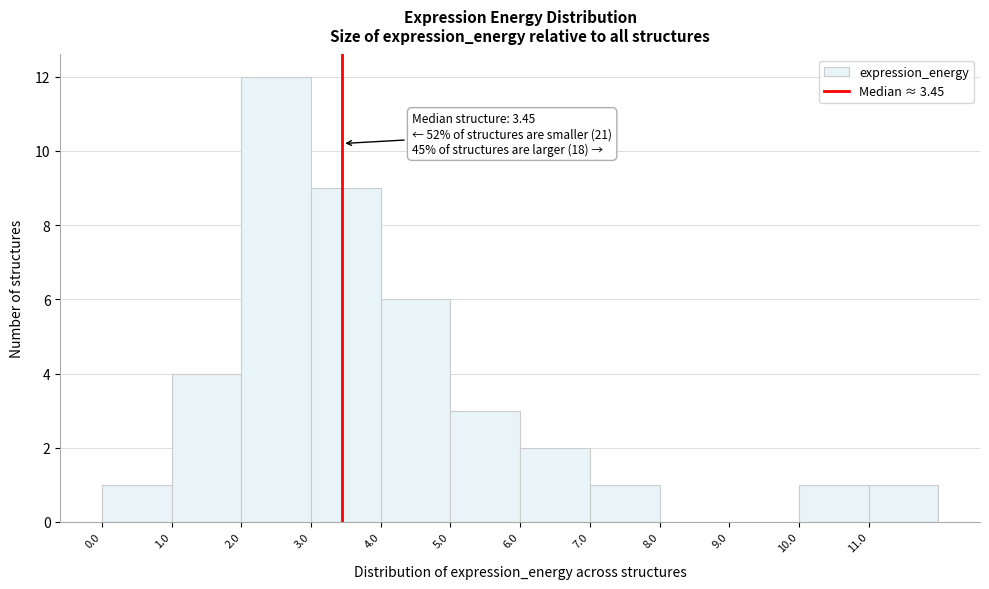

Over which range of the x-axis is the bar tallest?

2 to 3